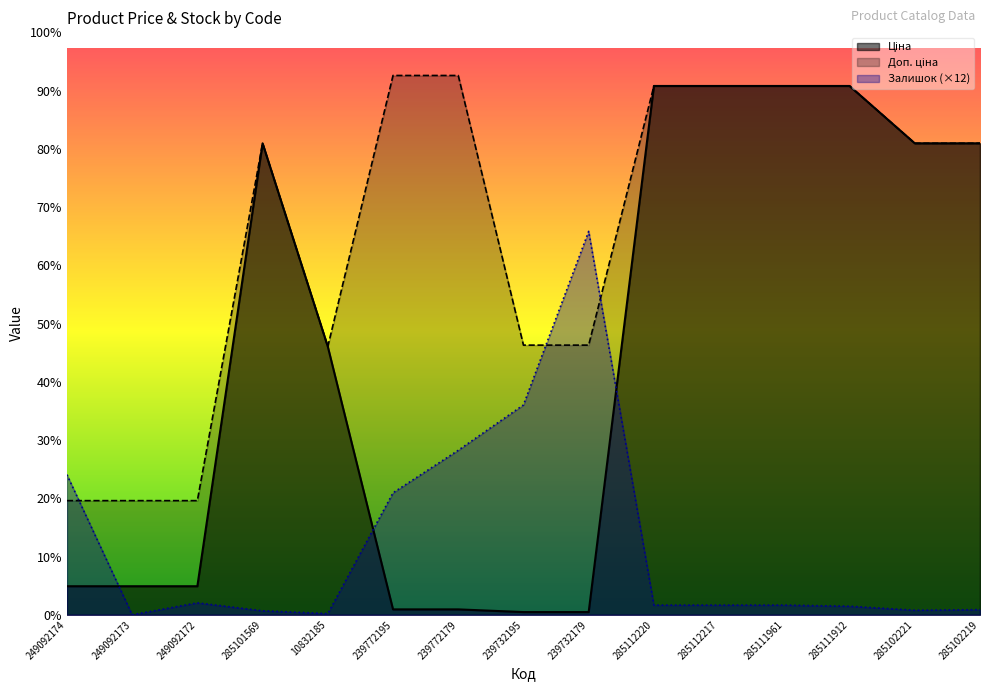

What is the approximate value of Доп. ціна at 10832185?

5673.8